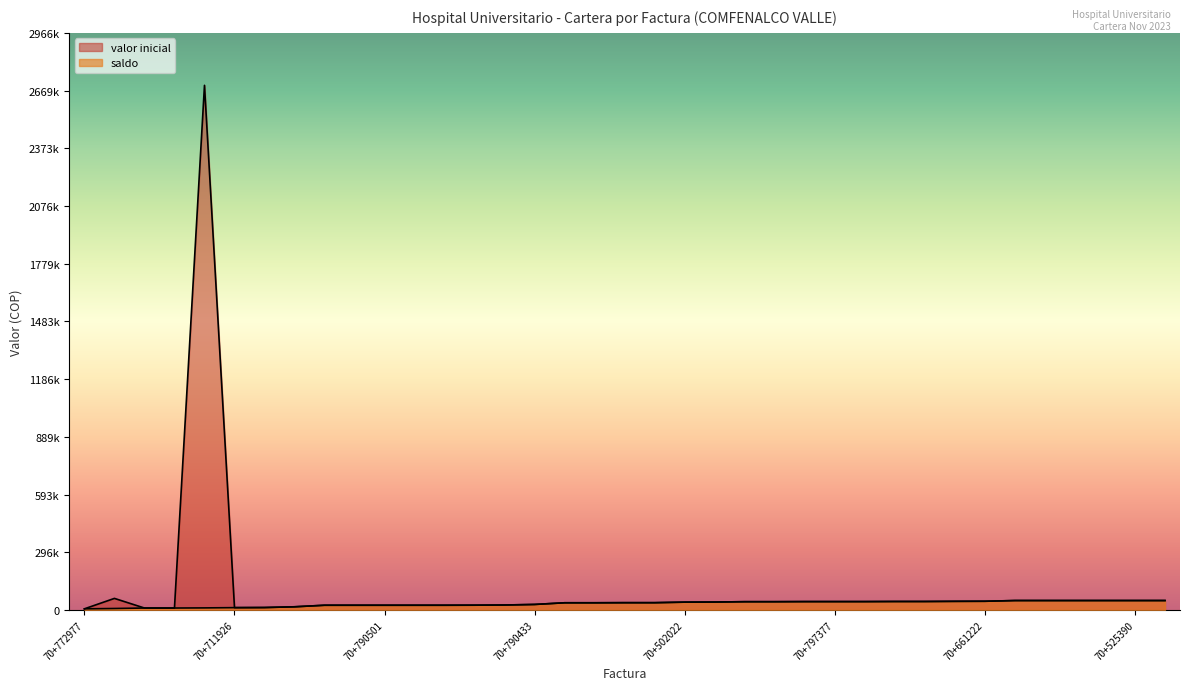

List the series in order of their peak value, highest first.

valor inicial, saldo